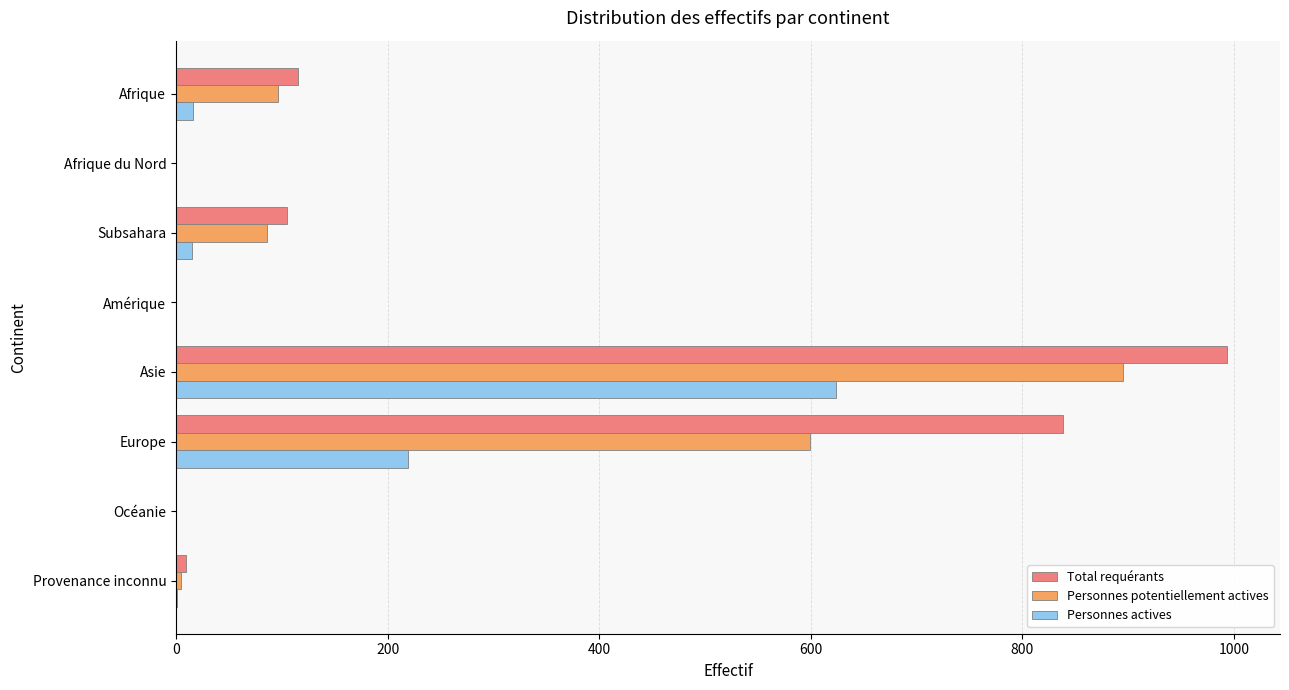

What is the highest value of the Personnes potentiellement actives series?

895